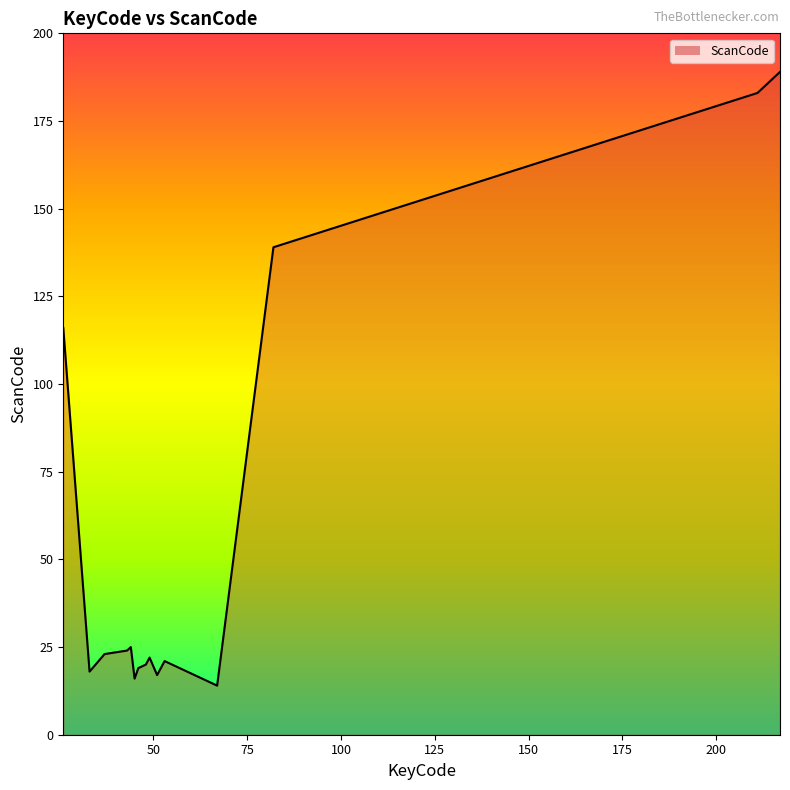

What is the difference between the maximum and minimum values?

175